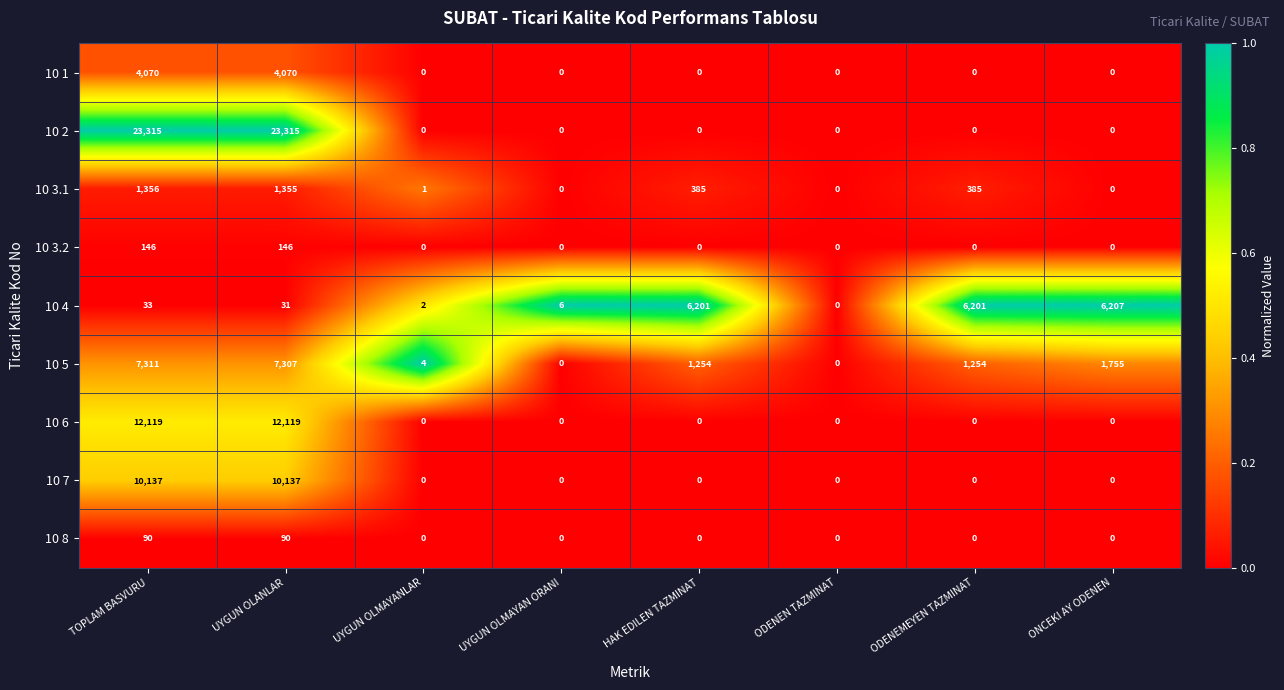

What is the highest value of the 10 5 series?

7311